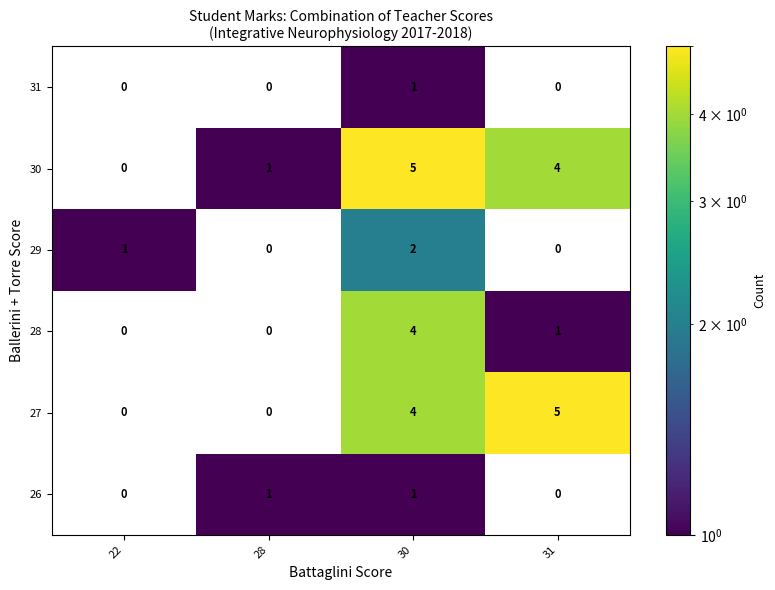

What is the sum of the 28 values at 22 and 30?

4